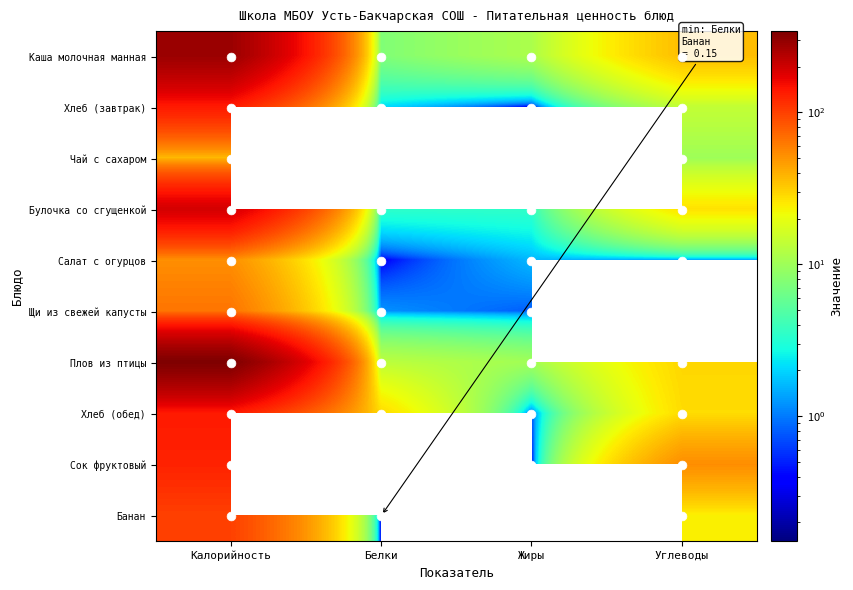

True or false: Салат с огурцов has a value of 0.2 at Белки.

False